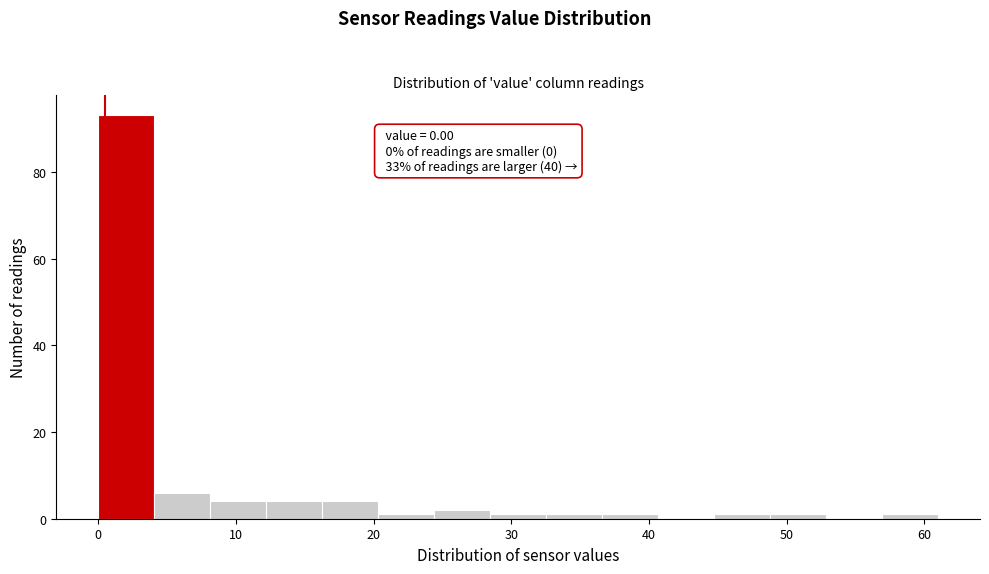

Which range on the x-axis has the tallest bar?

0 to 4